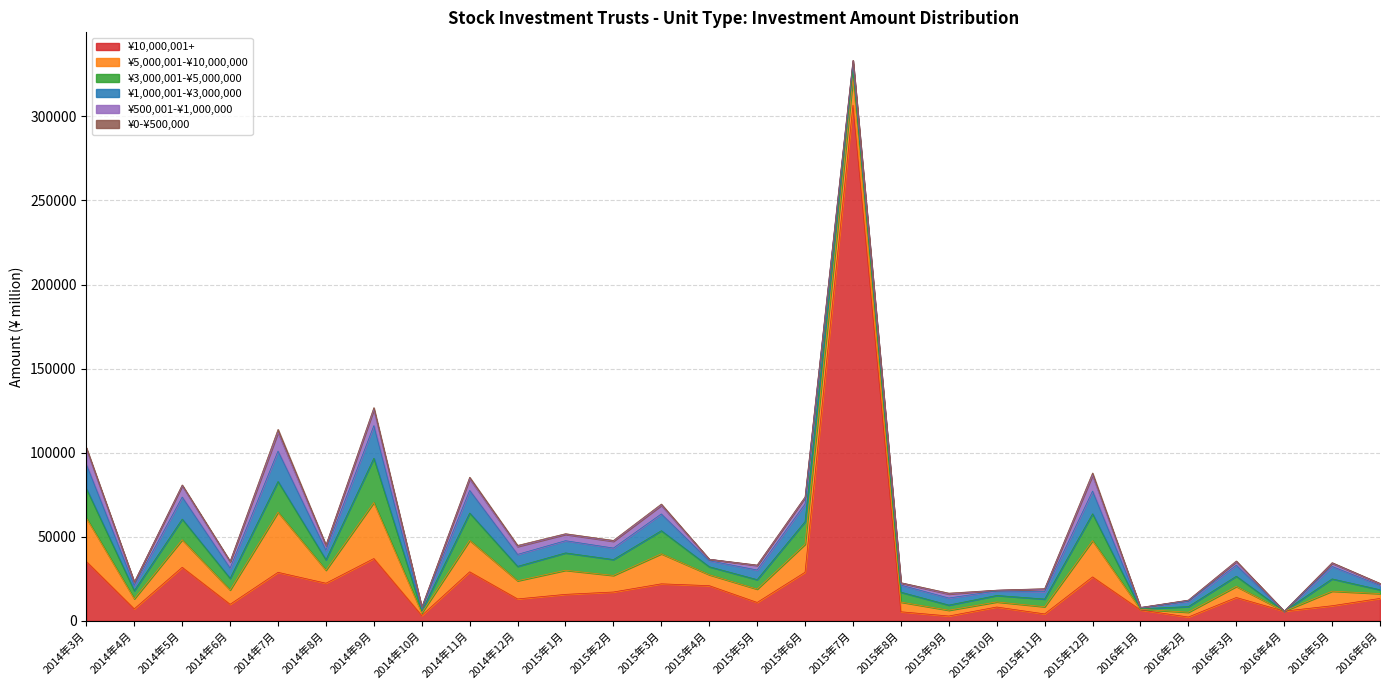

What is the value of the ¥500,001-¥1,000,000 point at the 2nd from the left?

1884